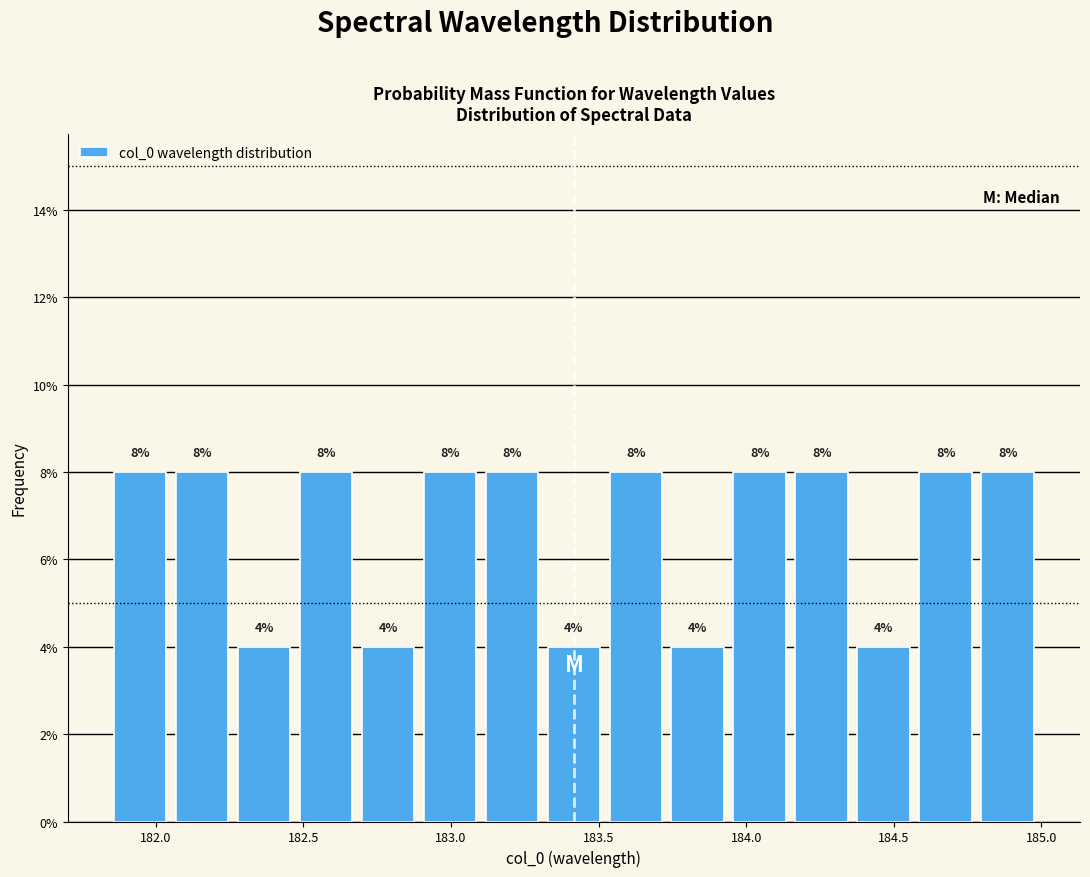

Reading left to right, list every bar in this chart as the range it spans on the x-axis followed by its height. The bar edges are not printed on the chart, so give them approximately, as read against the axis.

181.85 to 182.05: 8
182.05 to 182.25: 8
182.25 to 182.45: 4
182.45 to 182.70: 8
182.70 to 182.90: 4
182.90 to 183.10: 8
183.10 to 183.30: 8
183.30 to 183.50: 4
183.50 to 183.75: 8
183.75 to 183.95: 4
183.95 to 184.15: 8
184.15 to 184.35: 8
184.35 to 184.55: 4
184.55 to 184.80: 8
184.80 to 185.00: 8